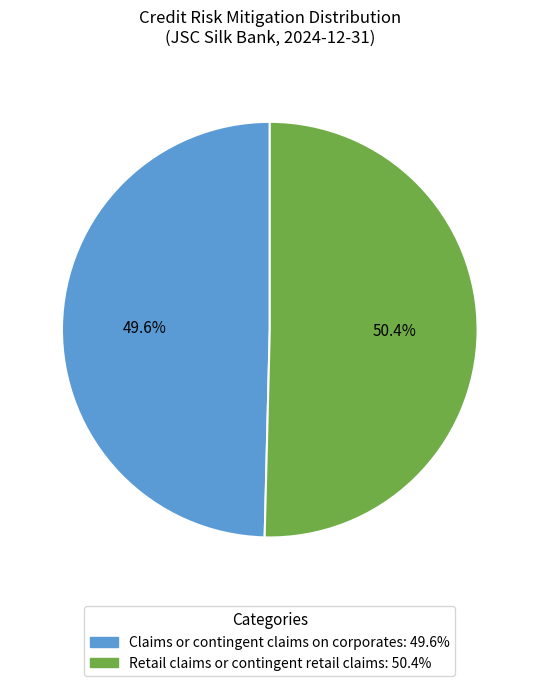

To the nearest percent, what is the difference between the largest and smallest slice percentages?

1%